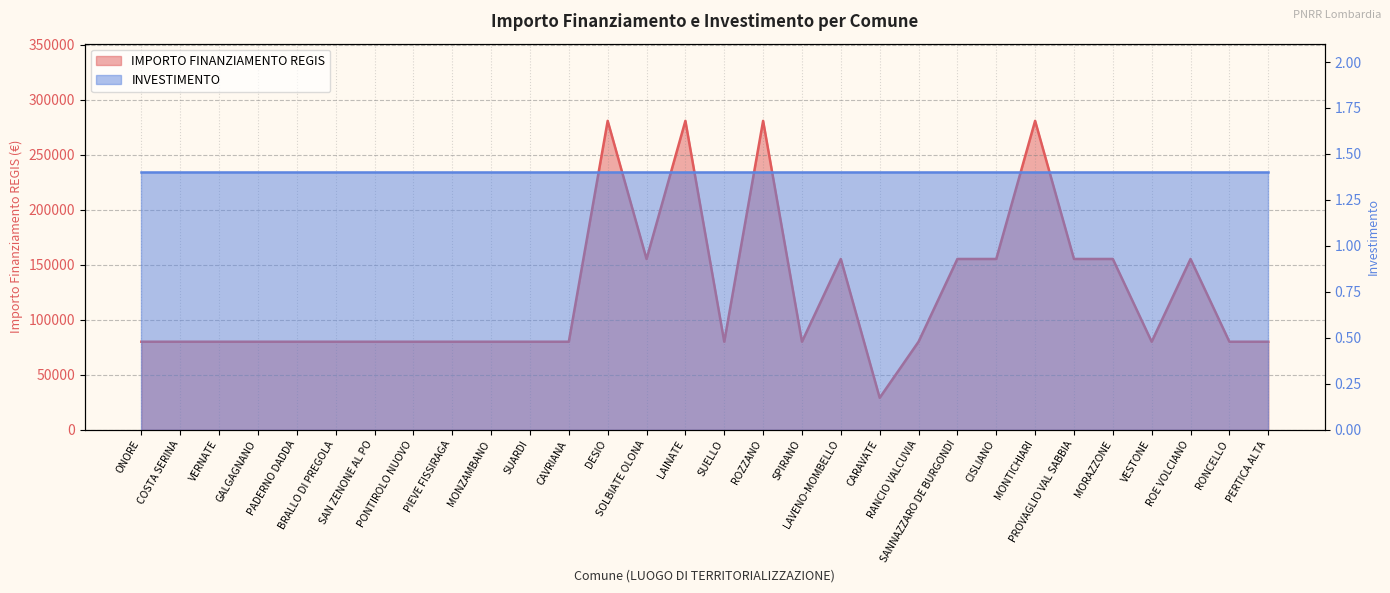

Rank the categories by value from highest to lowest.

DESIO, LAINATE, ROZZANO, MONTICHIARI, SOLBIATE OLONA, LAVENO-MOMBELLO, SANNAZZARO DE BURGONDI, CISLIANO, PROVAGLIO VAL SABBIA, MORAZZONE, ROE VOLCIANO, ONORE, COSTA SERINA, VERNATE, GALGAGNANO, PADERNO DADDA, BRALLO DI PREGOLA, SAN ZENONE AL PO, PONTIROLO NUOVO, PIEVE FISSIRAGA, MONZAMBANO, SUARDI, CAVRIANA, SUELLO, SPIRANO, RANCIO VALCUVIA, VESTONE, RONCELLO, PERTICA ALTA, CARAVATE